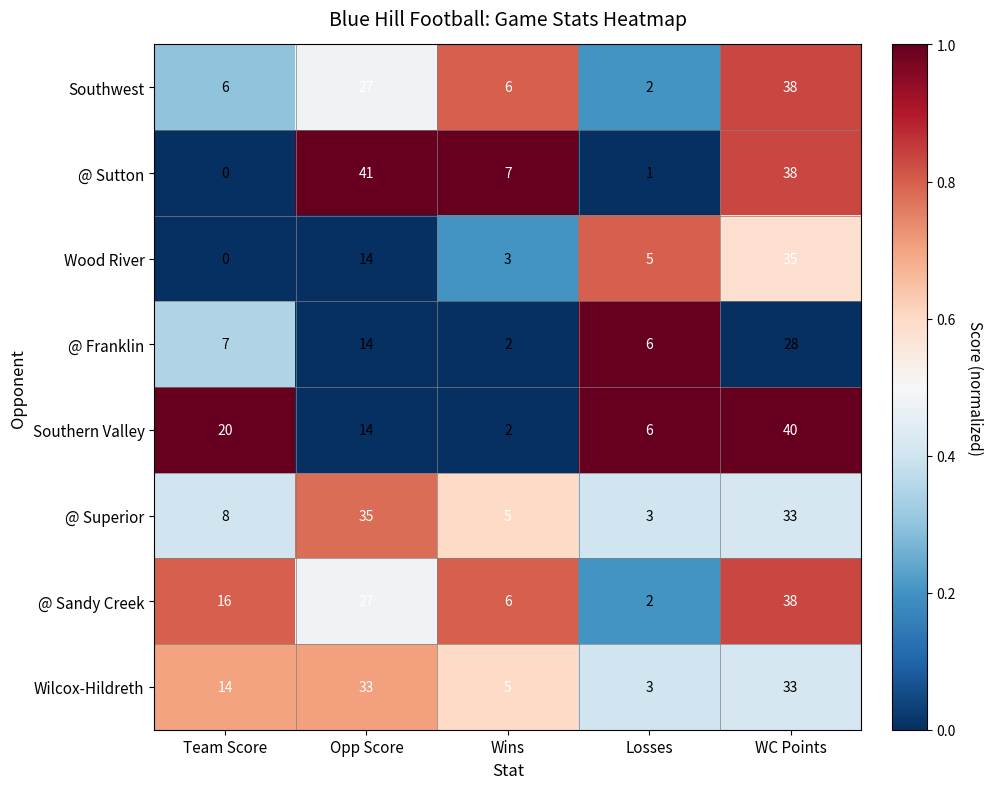

Count the Southern Valley values in the range 6 to 20.

3